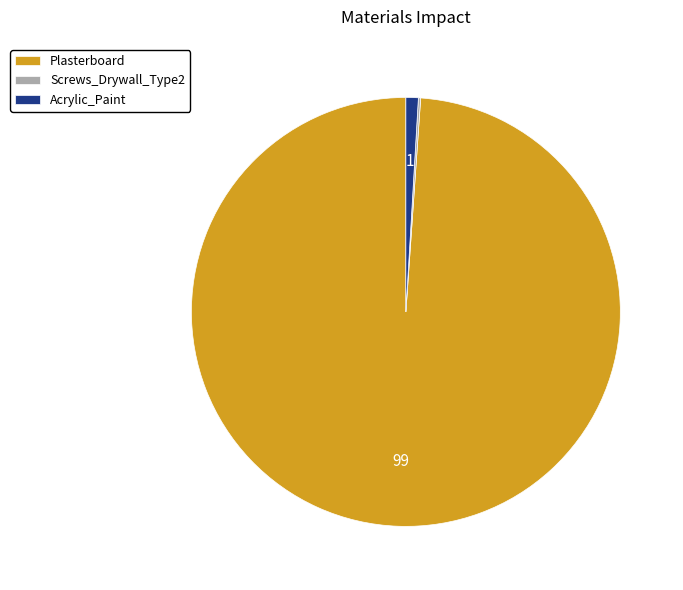

What is the majority slice?

Plasterboard